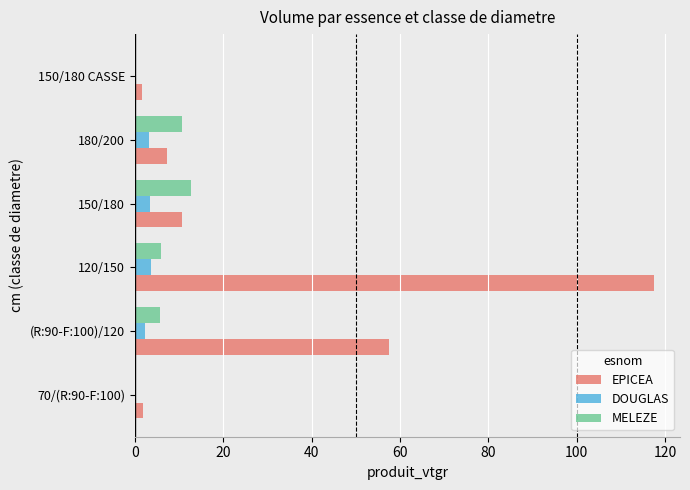

Which category has the highest value in the EPICEA series?

120/150